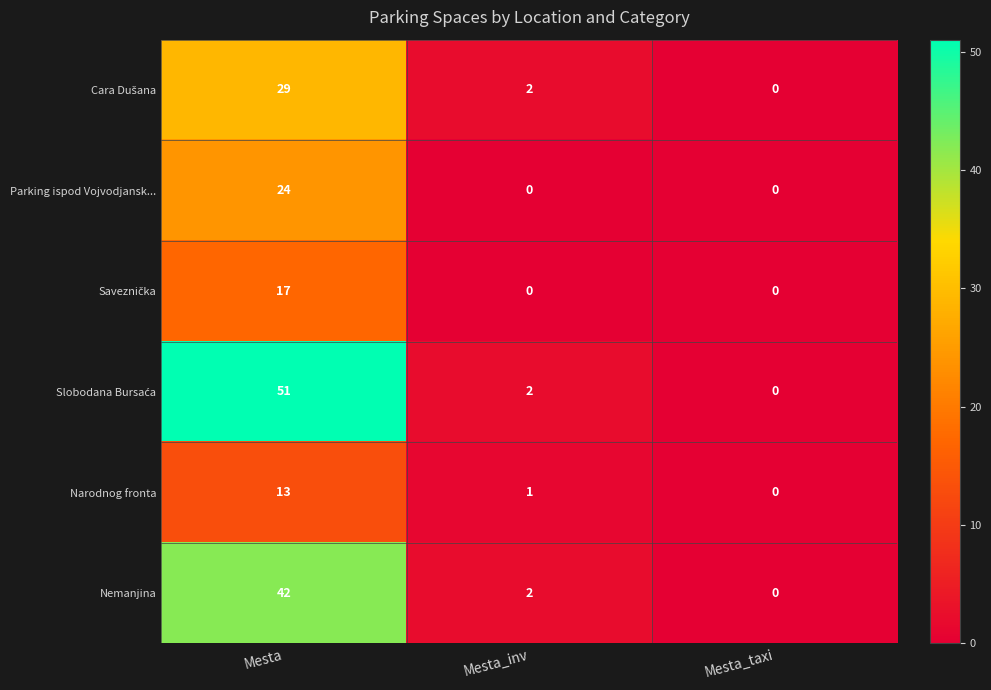

The Nemanjina series shows 3 at Mesta_inv. True or false?

False